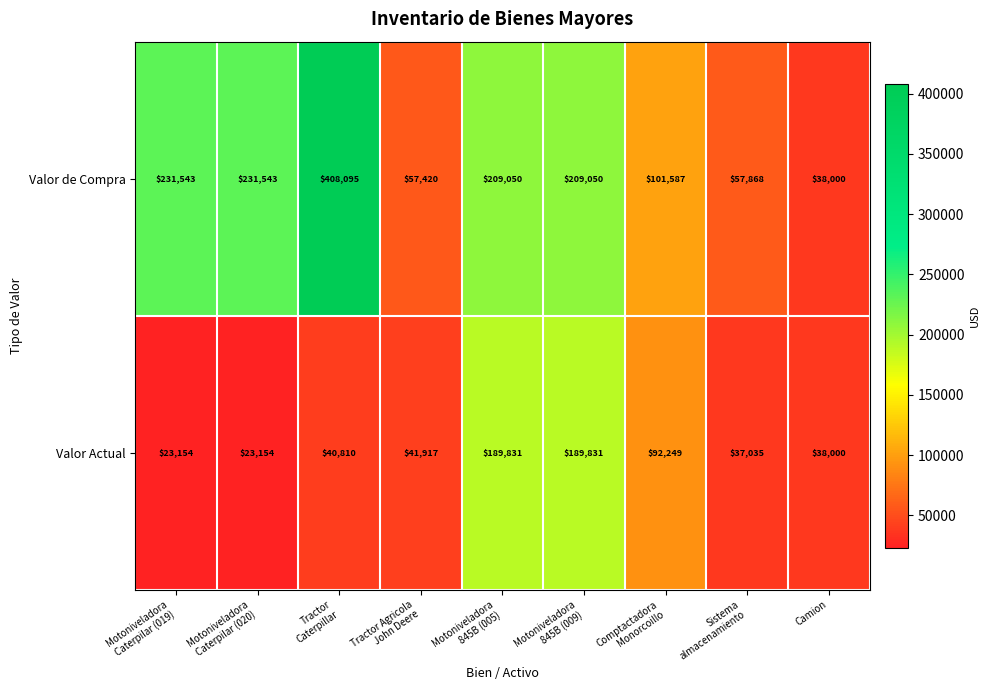

Which series has the largest total across all categories?

Valor de Compra